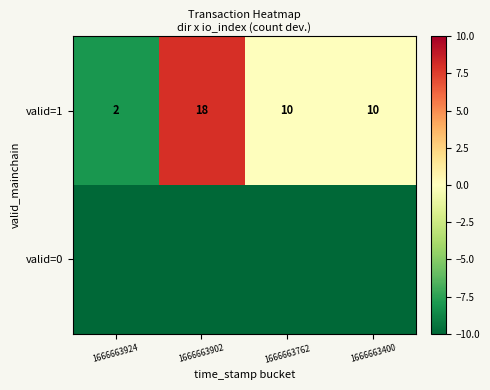

The value of valid=1 at 1666663902 is 32. True or false?

False